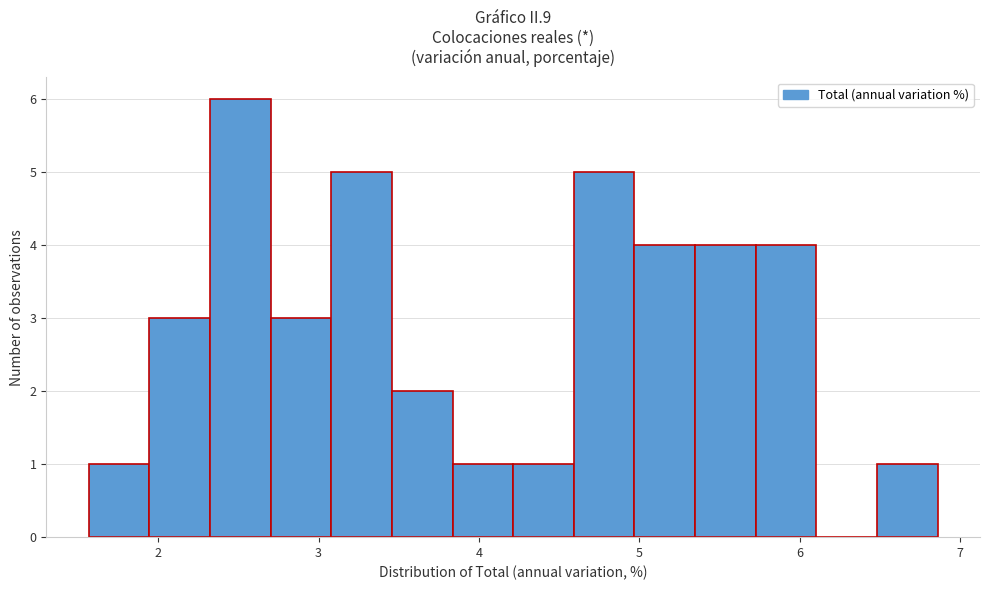

Around what value on the x-axis is the tallest bar? Give the approximate position of its centre, as read against the axis.

2.5